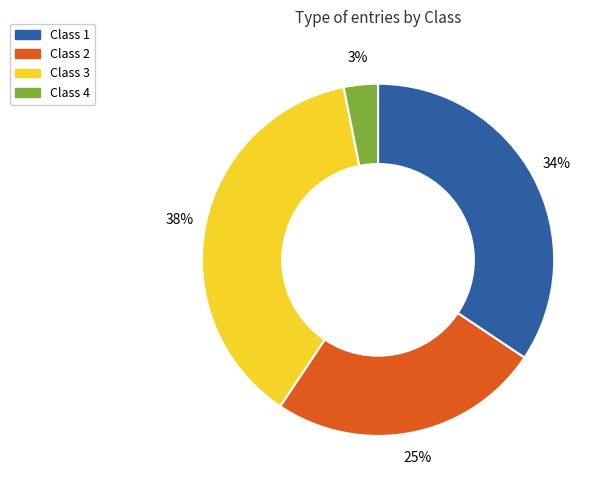

To the nearest percent, what percentage of the pie is Class 4?

3%